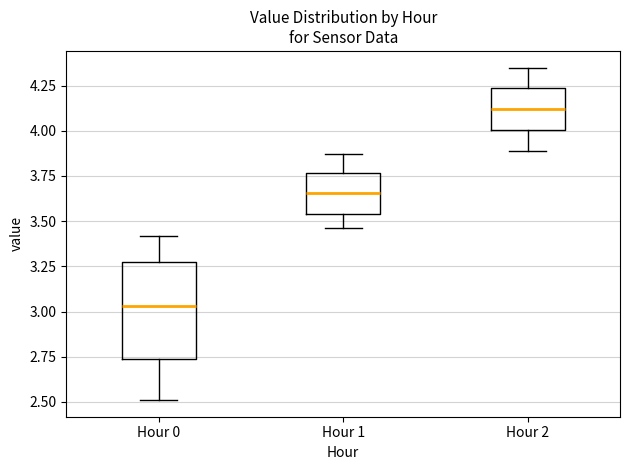

Where is the lower edge of the box for Hour 2 on the y-axis? The values are not printed on the chart, so give them approximately, as read against the axis.

4.00